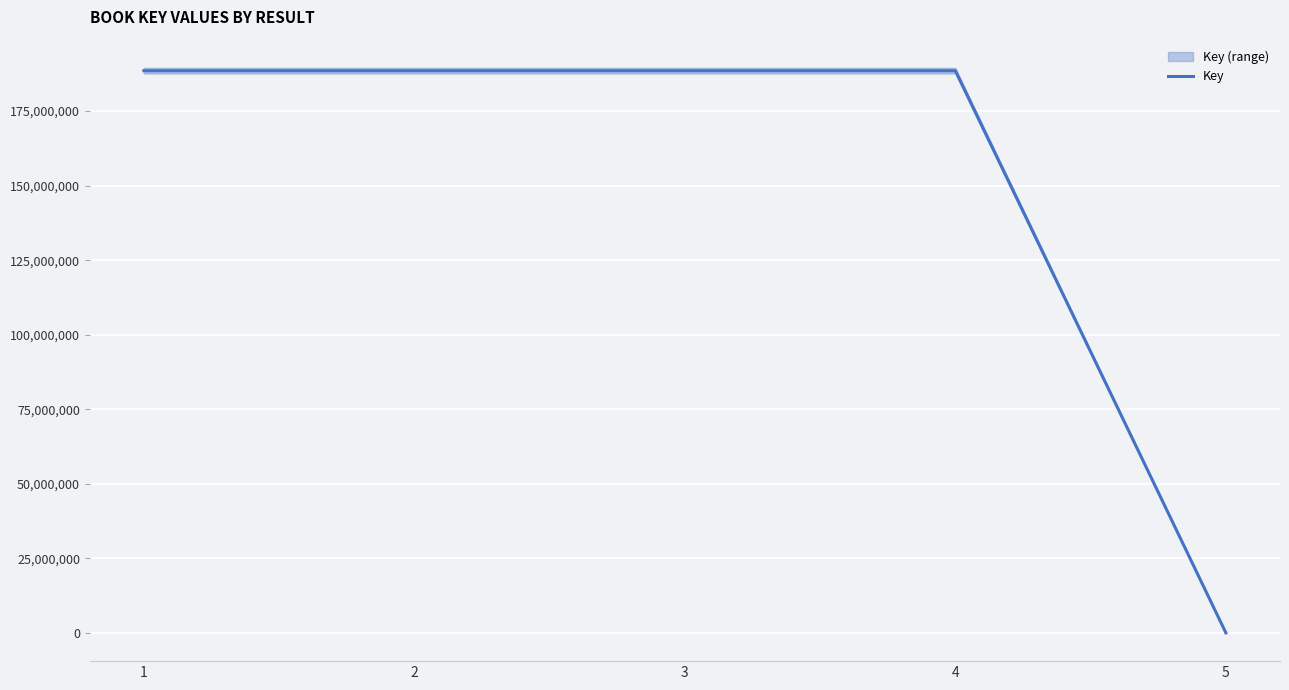

Is it true that the value at 5 is 9680?

False